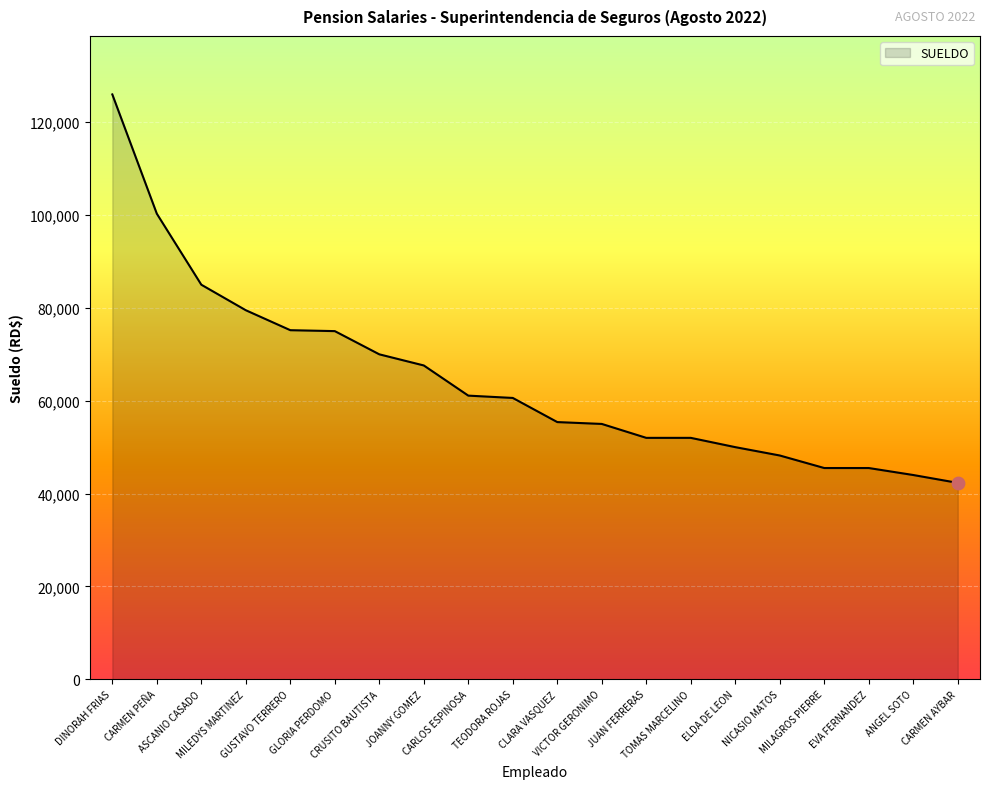

Approximately how many times larger is the value at DINORAH FRIAS compared to CARMEN PEÑA?

1.3